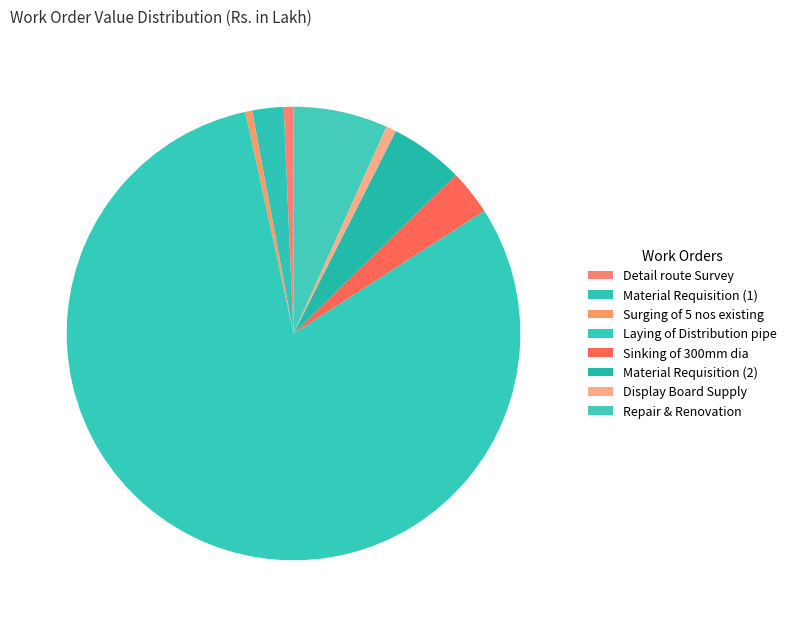

How many slices are in this pie chart?

8